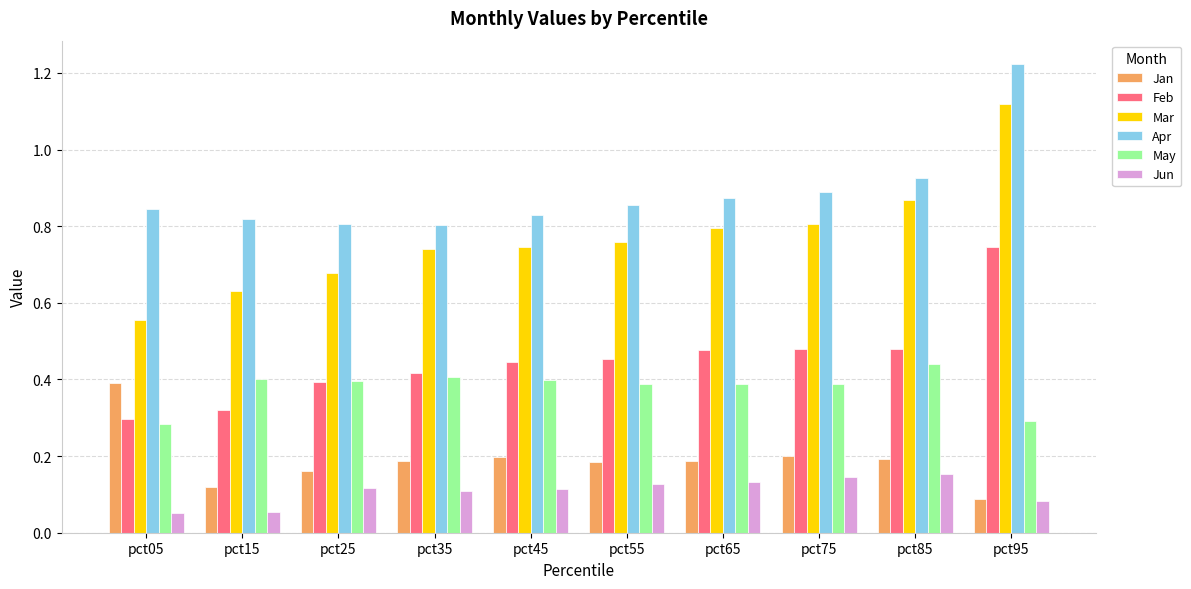

What is the total value across all series at pct25?

2.6